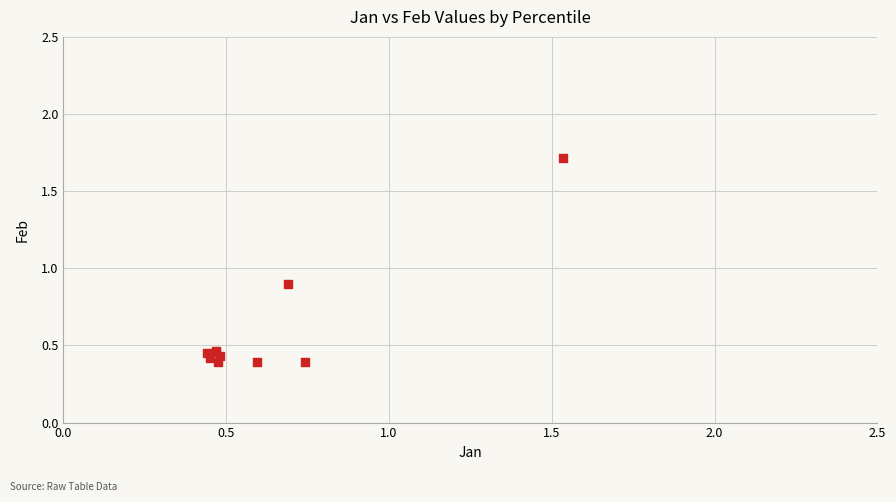

What Y value in the scatter plot is closest to 1?

0.9